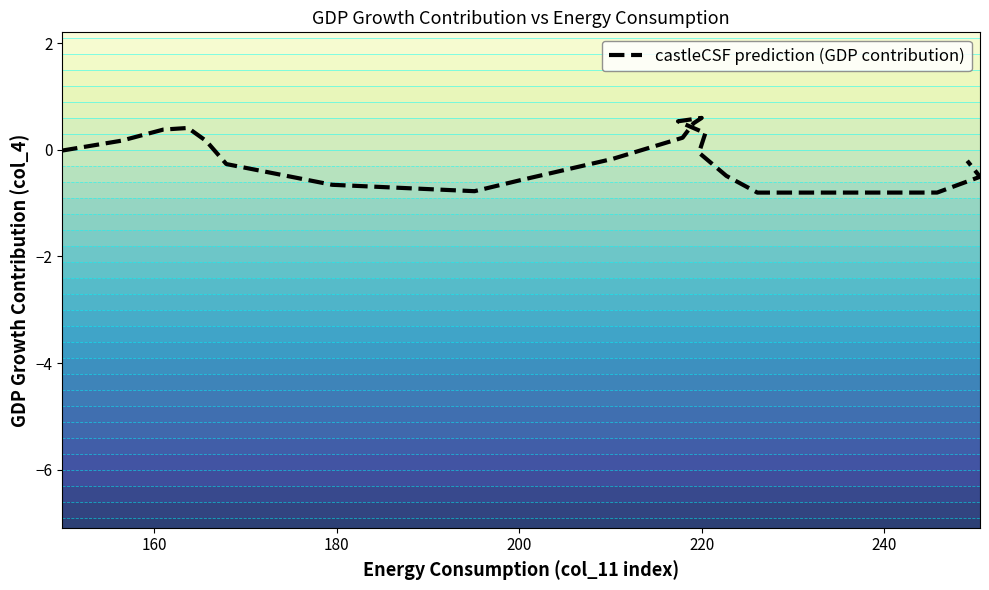

Count the number of data series in this chart.

1